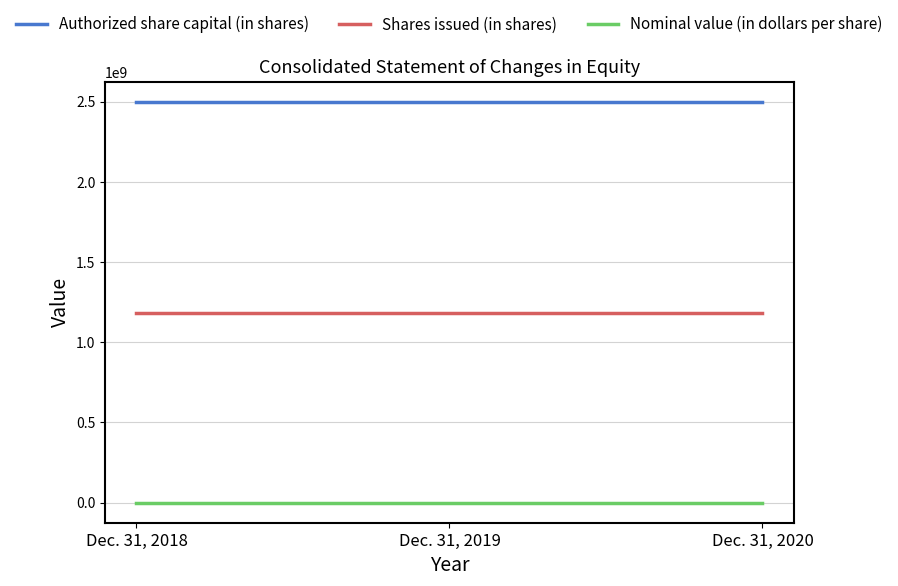

Reading left to right, transcribe all the data shown in this chart.

Authorized share capital (in shares): Dec. 31, 2018=2500000000	Dec. 31, 2019=2500000000	Dec. 31, 2020=2500000000
Shares issued (in shares): Dec. 31, 2018=1180536830	Dec. 31, 2019=1180536830	Dec. 31, 2020=1180536830
Nominal value (in dollars per share): Dec. 31, 2018=1	Dec. 31, 2019=1	Dec. 31, 2020=1